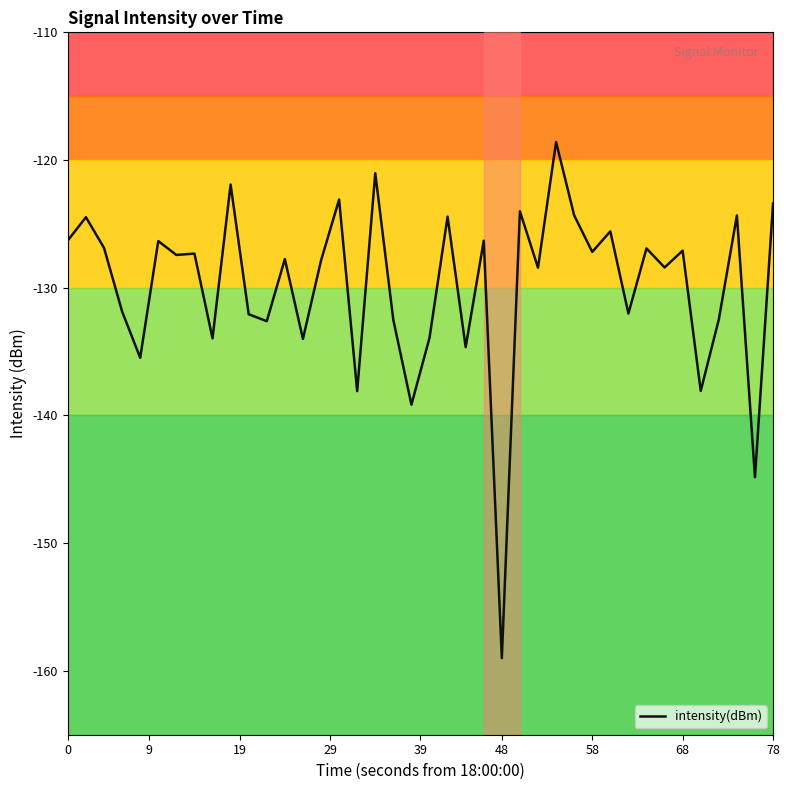

What is the greatest value displayed?

-118.6